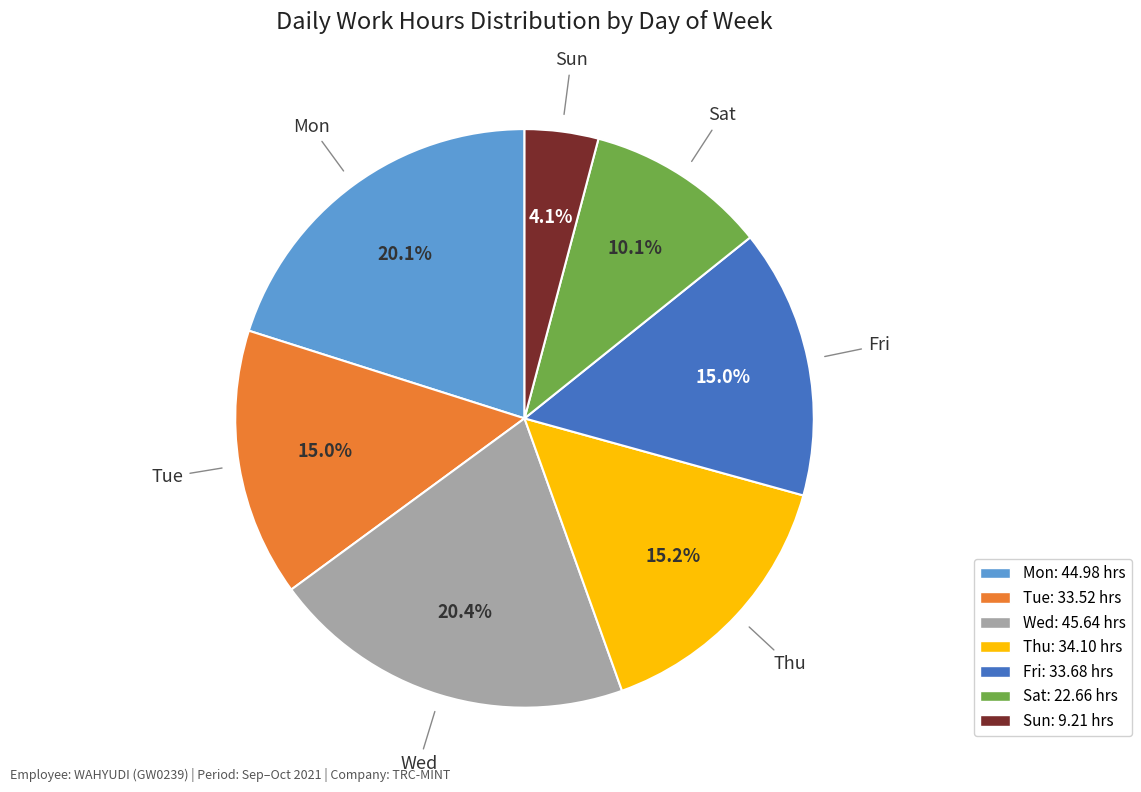

Is there a majority slice in this chart?

No